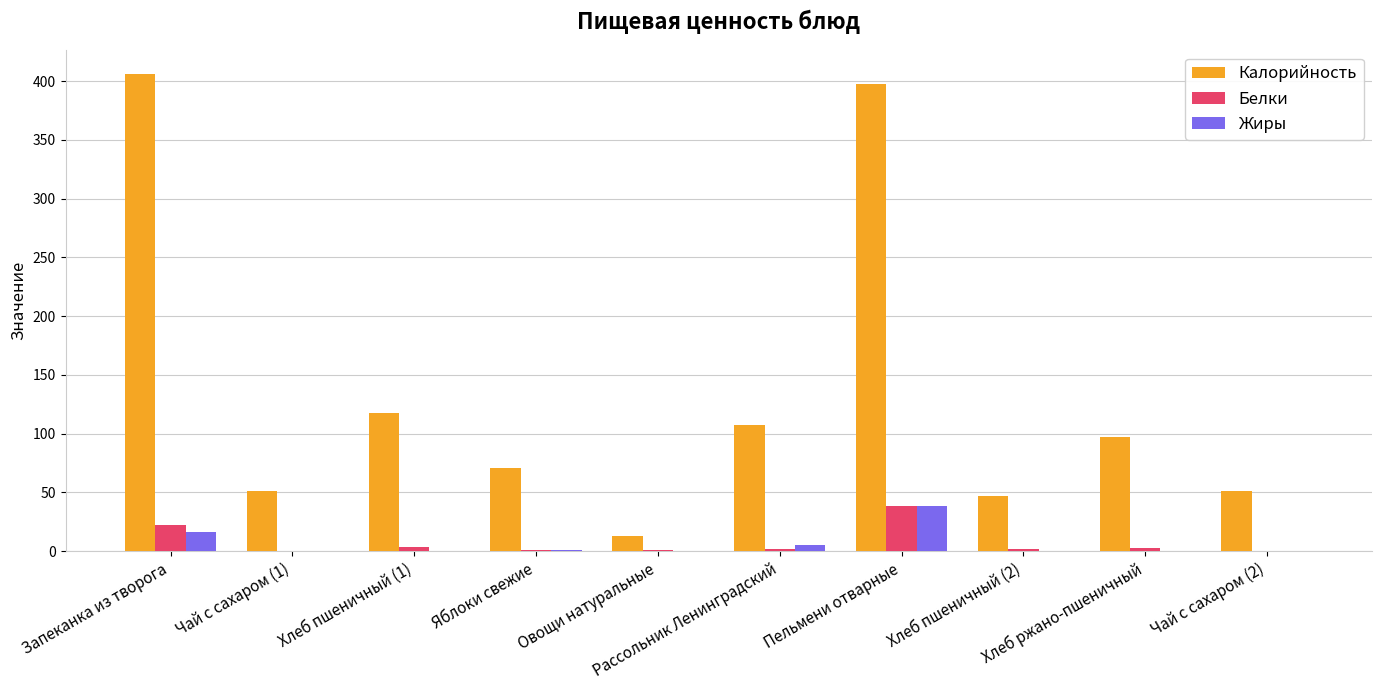

Which series has the largest total across all categories?

Калорийность